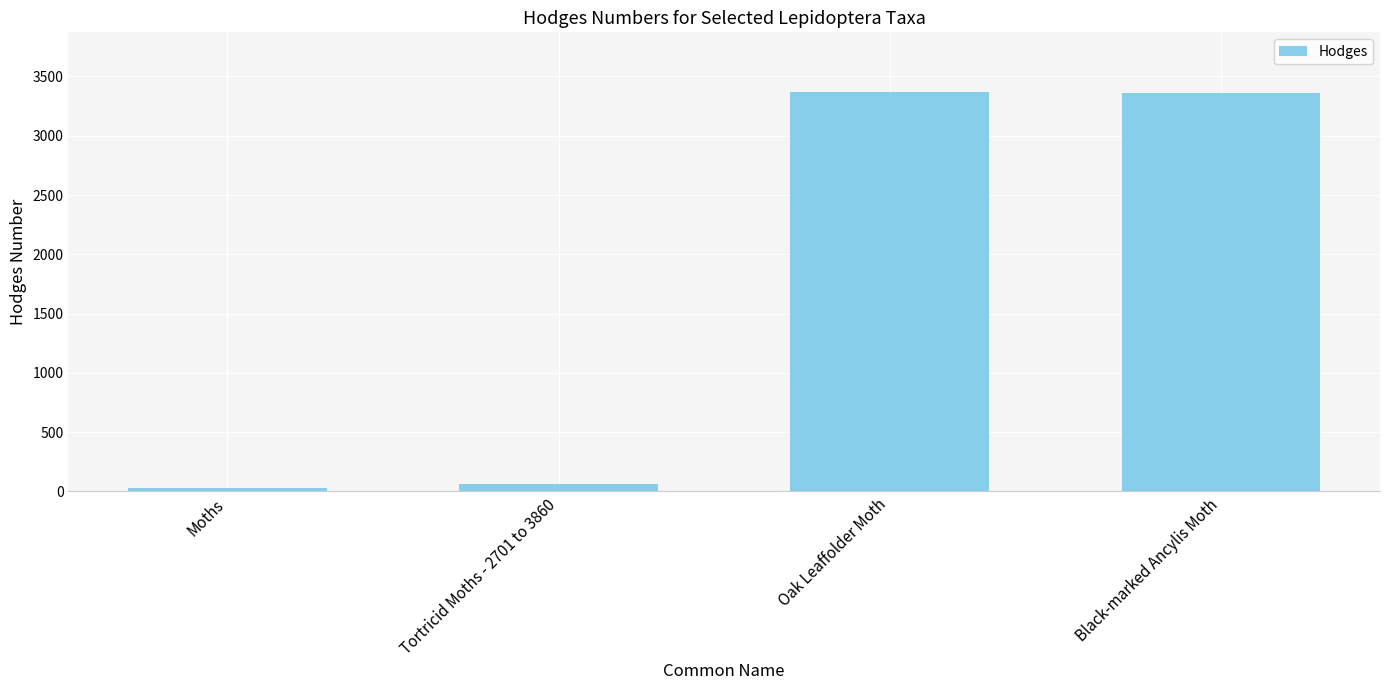

What is the sum of the values at Oak Leaffolder Moth and Tortricid Moths - 2701 to 3860?

3429.1